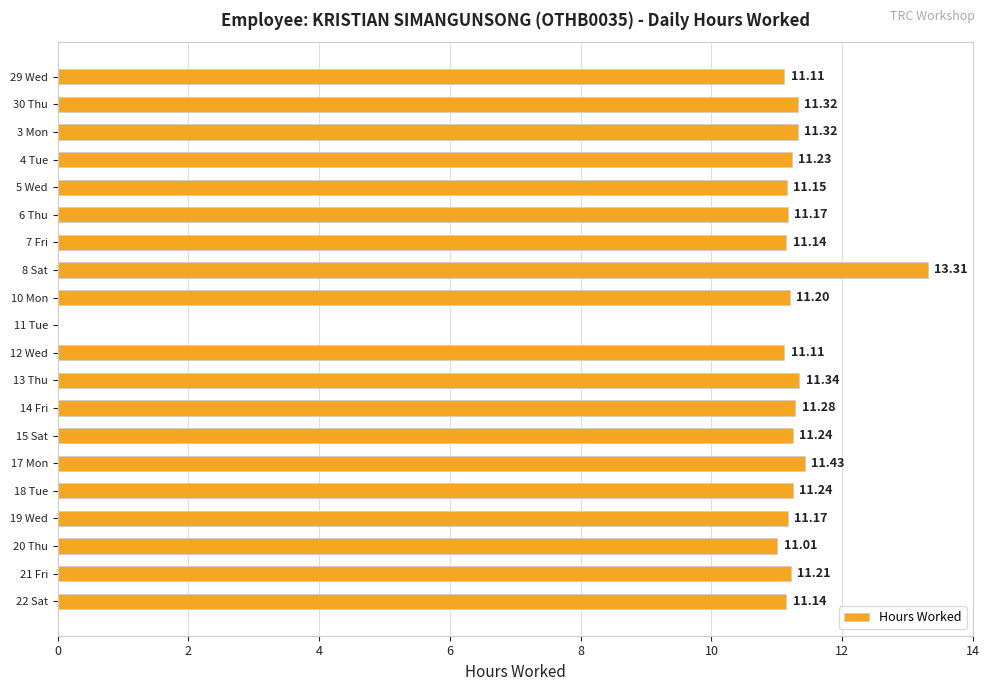

What is the change in value from 30 Thu to 17 Mon?

+0.1